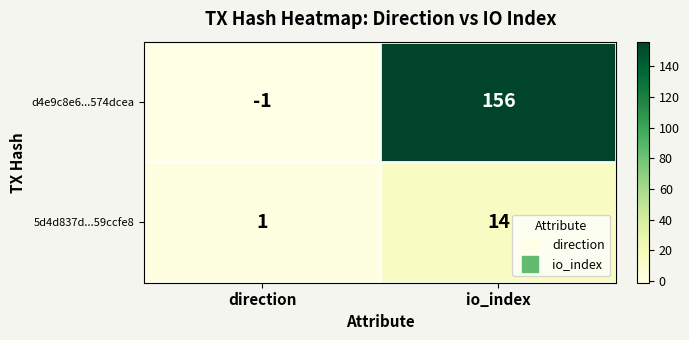

Count the number of data series in this chart.

2